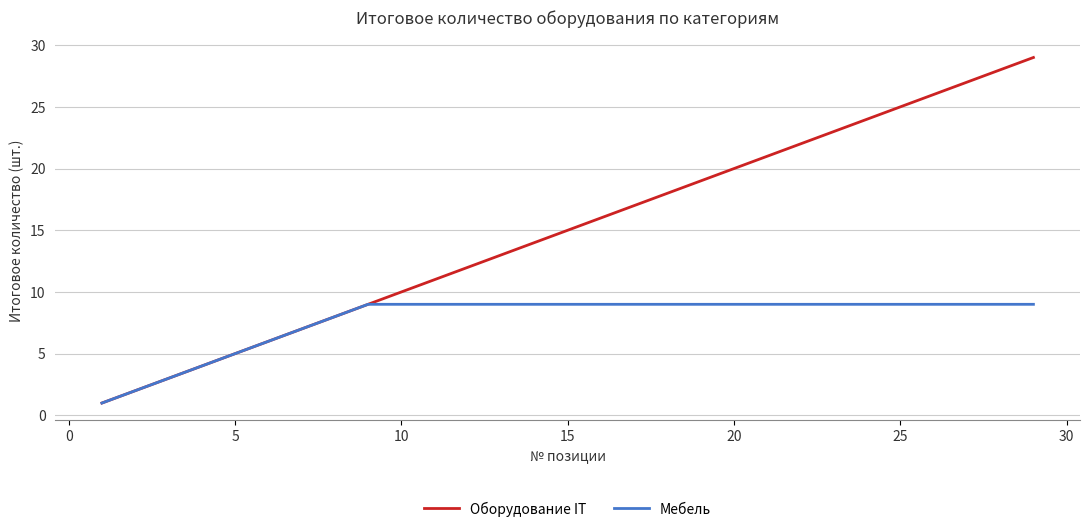

Reading left to right, transcribe all the data shown in this chart.

Оборудование IT: 1	2	3	4	5	6	7	8	9	10	11	12	13	14	15	16	17	18	19	20	21	22	23	24	25	26	27	28	29
Мебель: 1	2	3	4	5	6	7	8	9	9	9	9	9	9	9	9	9	9	9	9	9	9	9	9	9	9	9	9	9